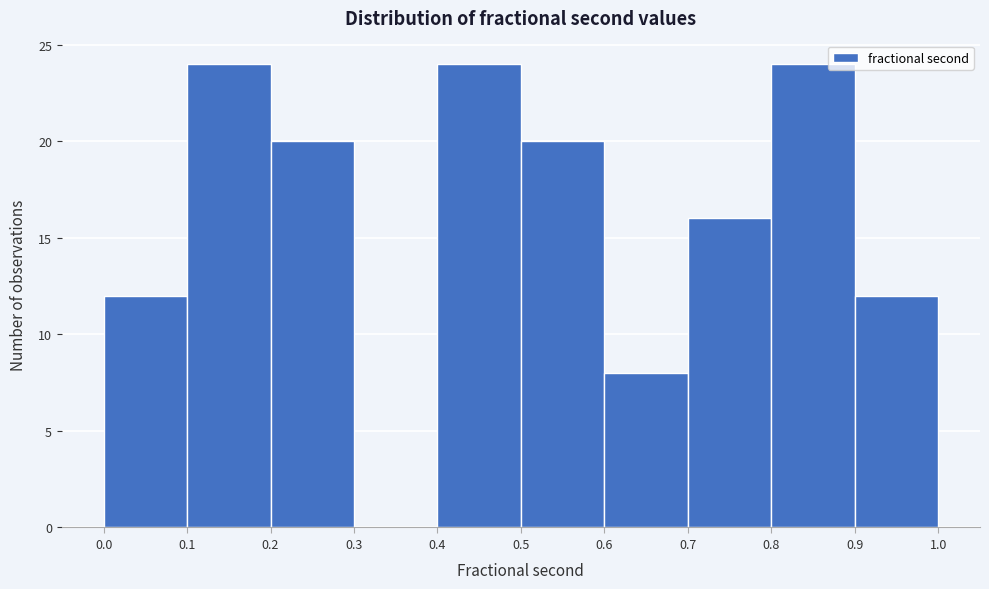

Reading left to right, transcribe this chart: for each bar, give the range it covers on the x-axis and its height. The values are not printed on the chart, so give them approximately, as read against the axis.

0.0 to 0.1: 12
0.1 to 0.2: 24
0.2 to 0.3: 20
0.3 to 0.4: 0
0.4 to 0.5: 24
0.5 to 0.6: 20
0.6 to 0.7: 8
0.7 to 0.8: 16
0.8 to 0.9: 24
0.9 to 1.0: 12